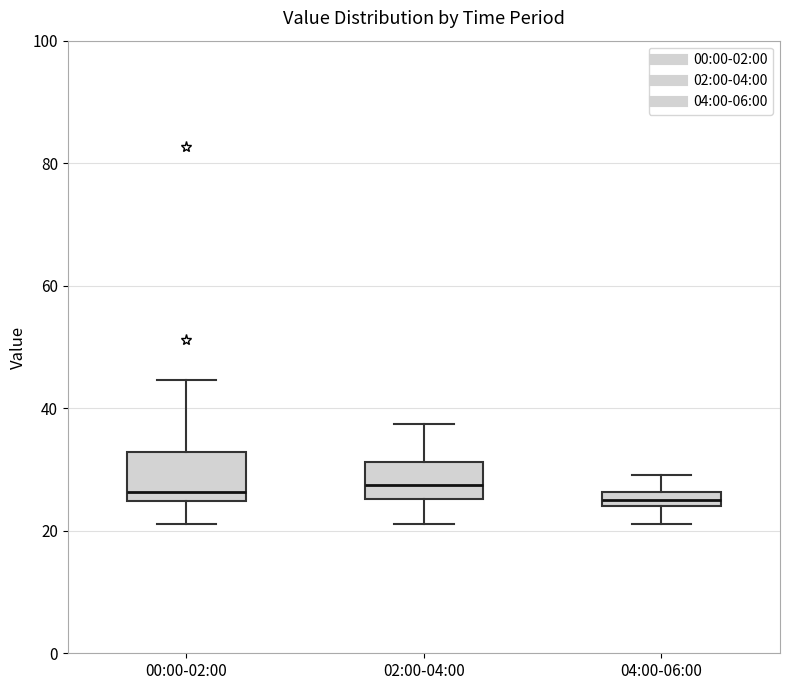

Where is the lower edge of the box for 02:00-04:00 on the y-axis? The values are not printed on the chart, so give them approximately, as read against the axis.

26